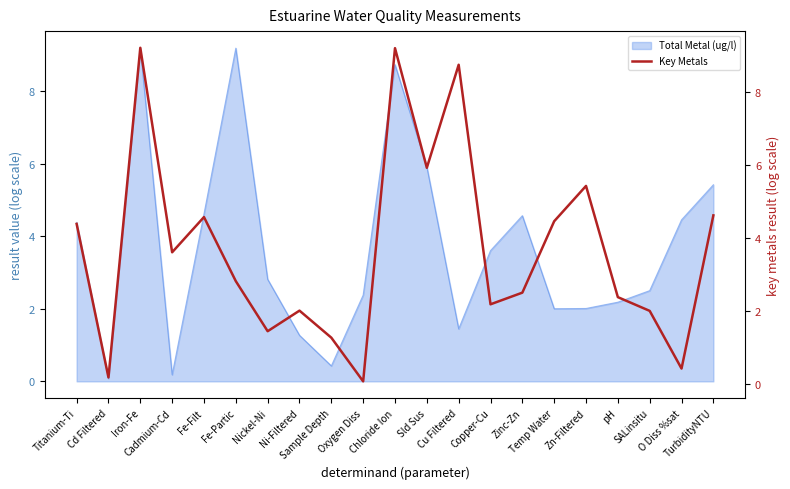

Between Zinc-Zn and TurbidityNTU, which is larger?

TurbidityNTU